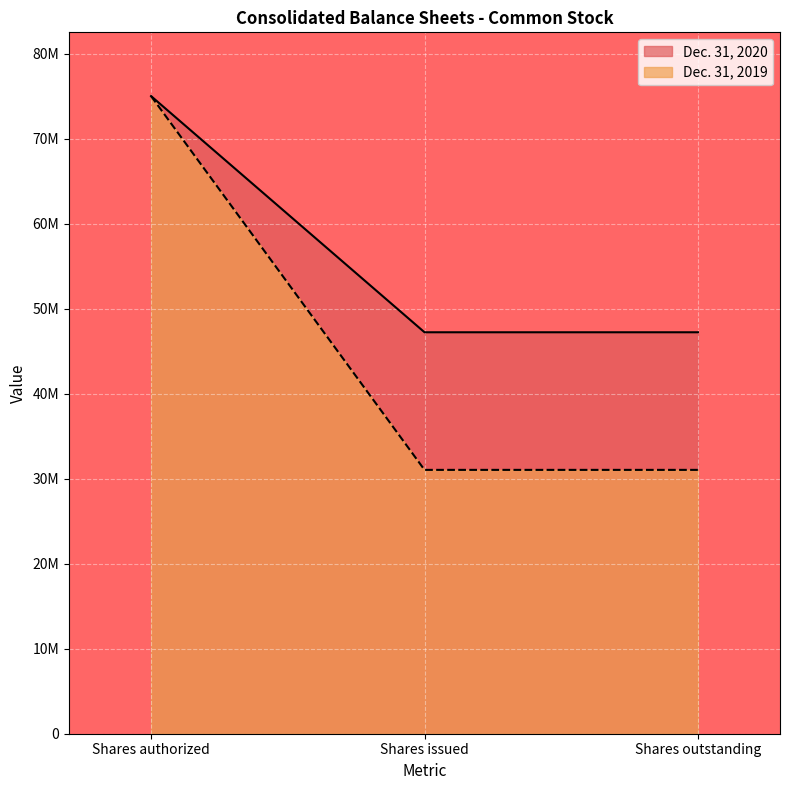

True or false: Dec. 31, 2019 and Dec. 31, 2020 cross at least once.

False